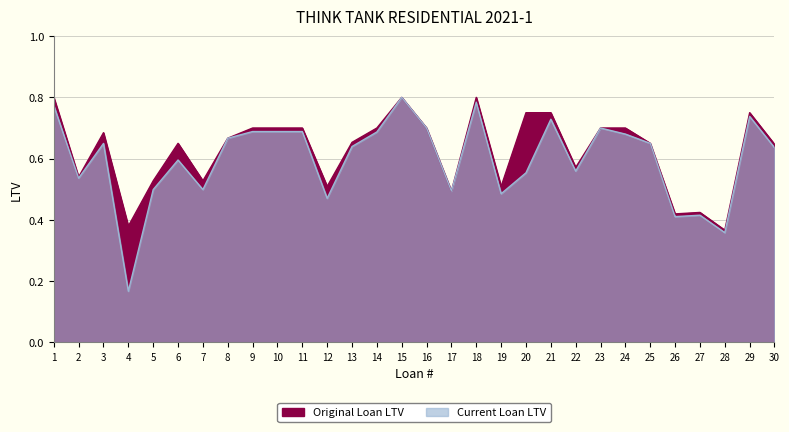

Reading left to right, list all the values displayed in this chart.

Current Loan LTV: 1=0.8	2=0.5	3=0.6	4=0.2	5=0.5	6=0.6	7=0.5	8=0.7	9=0.7	10=0.7	11=0.7	12=0.5	13=0.6	14=0.7	15=0.8	16=0.7	17=0.5	18=0.8	19=0.5	20=0.6	21=0.7	22=0.6	23=0.7	24=0.7	25=0.7	26=0.4	27=0.4	28=0.4	29=0.7	30=0.6
Original Loan LTV: 1=0.8	2=0.5	3=0.7	4=0.4	5=0.5	6=0.7	7=0.5	8=0.7	9=0.7	10=0.7	11=0.7	12=0.5	13=0.7	14=0.7	15=0.8	16=0.7	17=0.5	18=0.8	19=0.5	20=0.8	21=0.8	22=0.6	23=0.7	24=0.7	25=0.7	26=0.4	27=0.4	28=0.4	29=0.8	30=0.6